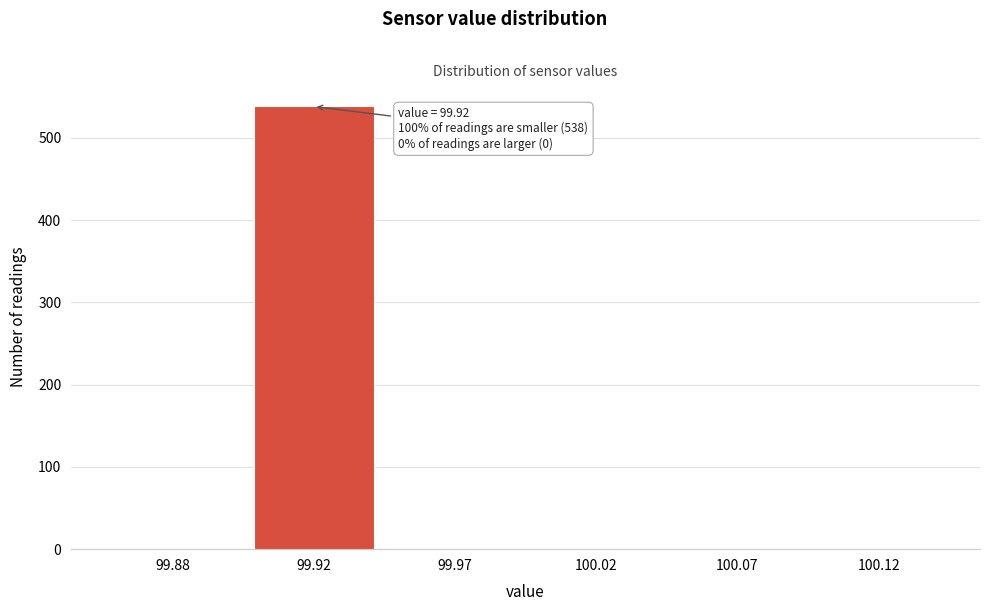

At which category does the chart reach its peak across all series?

99.92